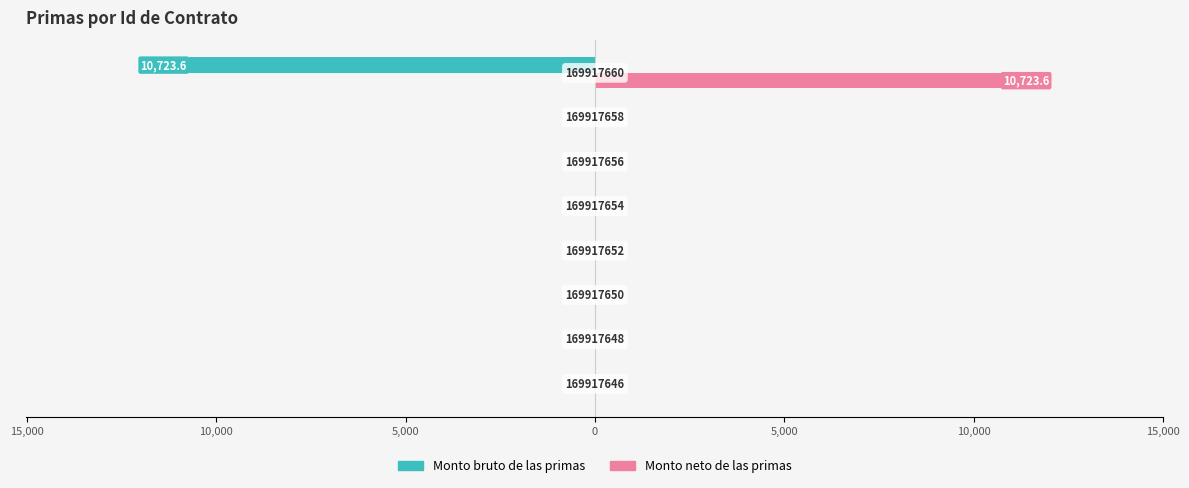

What are all the series names shown in the legend?

Monto bruto de las primas, Monto neto de las primas